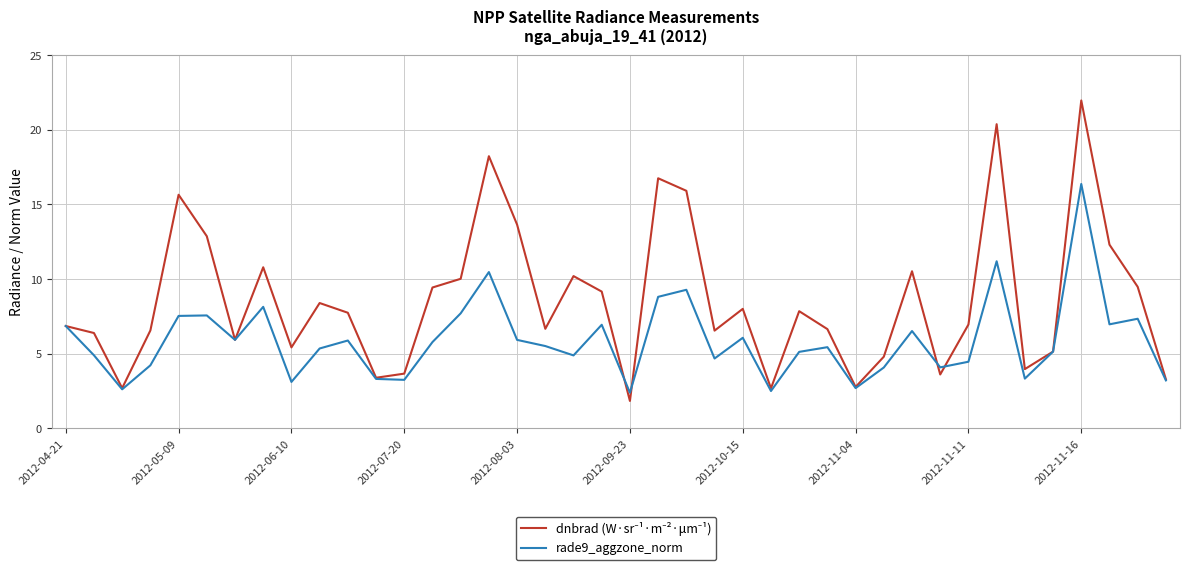

What is the smallest value displayed?

1.8